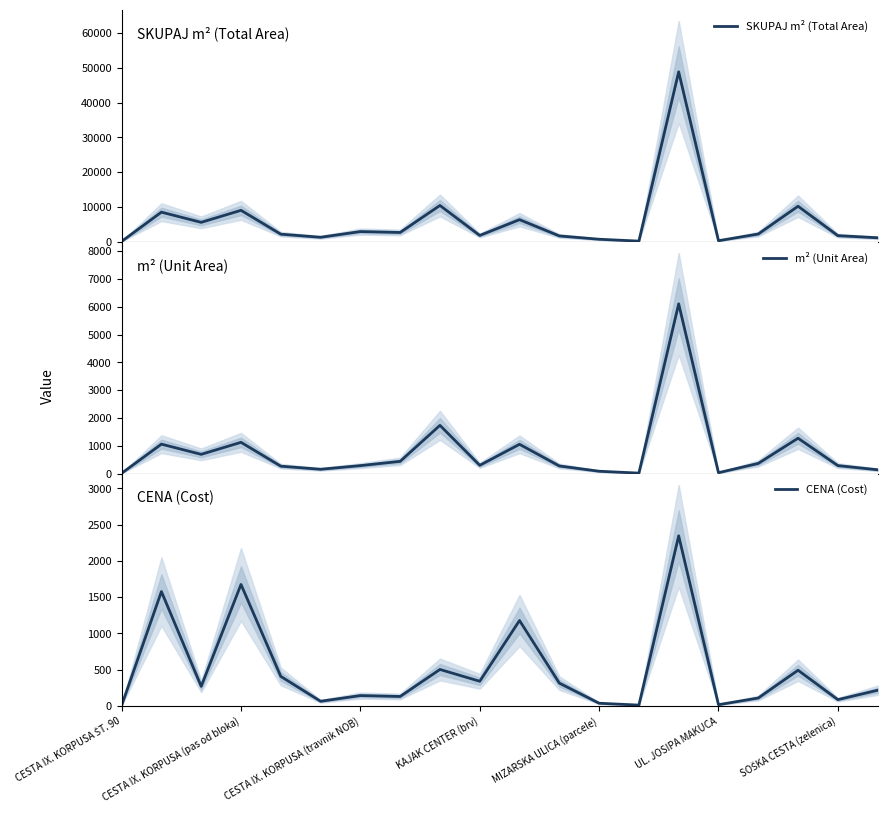

Which series has the widest spread of values?

SKUPAJ m² (Total Area)